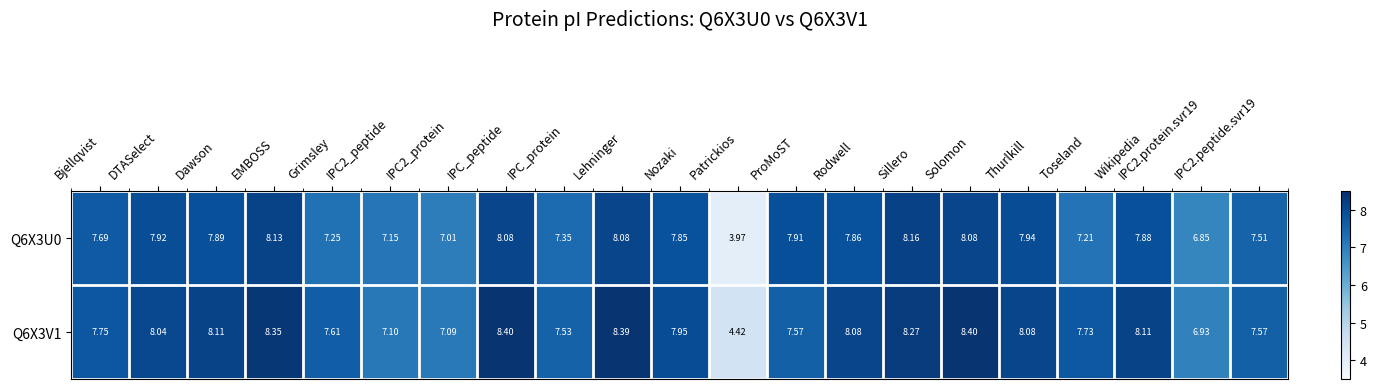

Which category has the lowest value across all series?

Patrickios